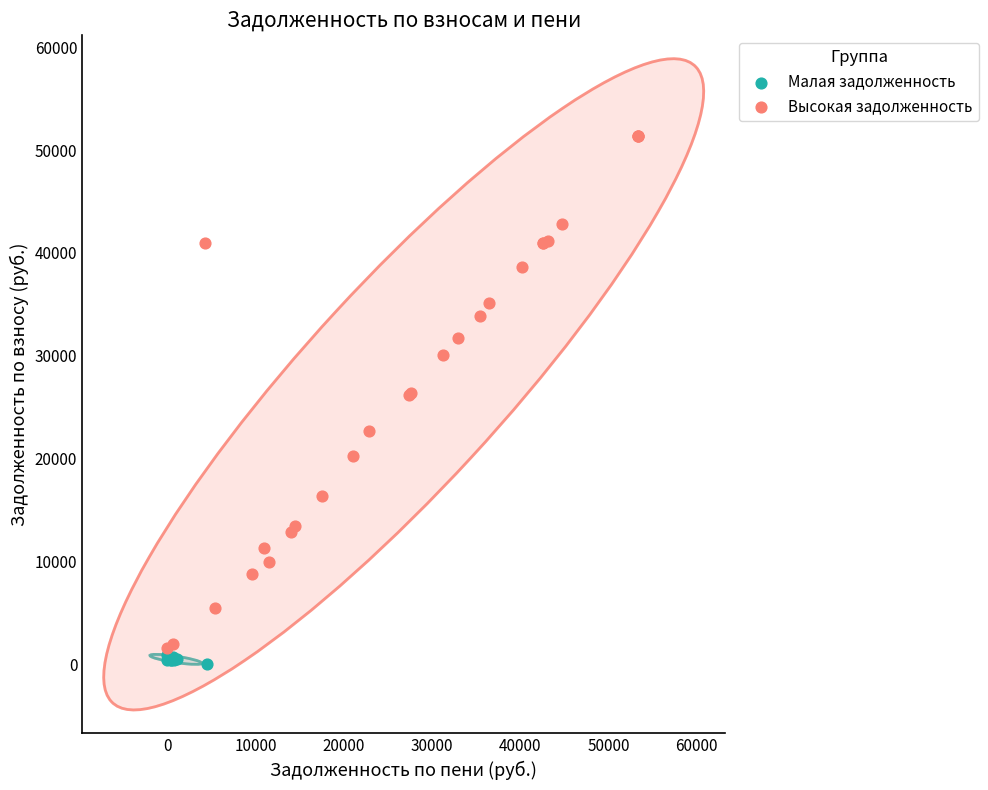

Which series contains the highest Y value?

Высокая задолженность